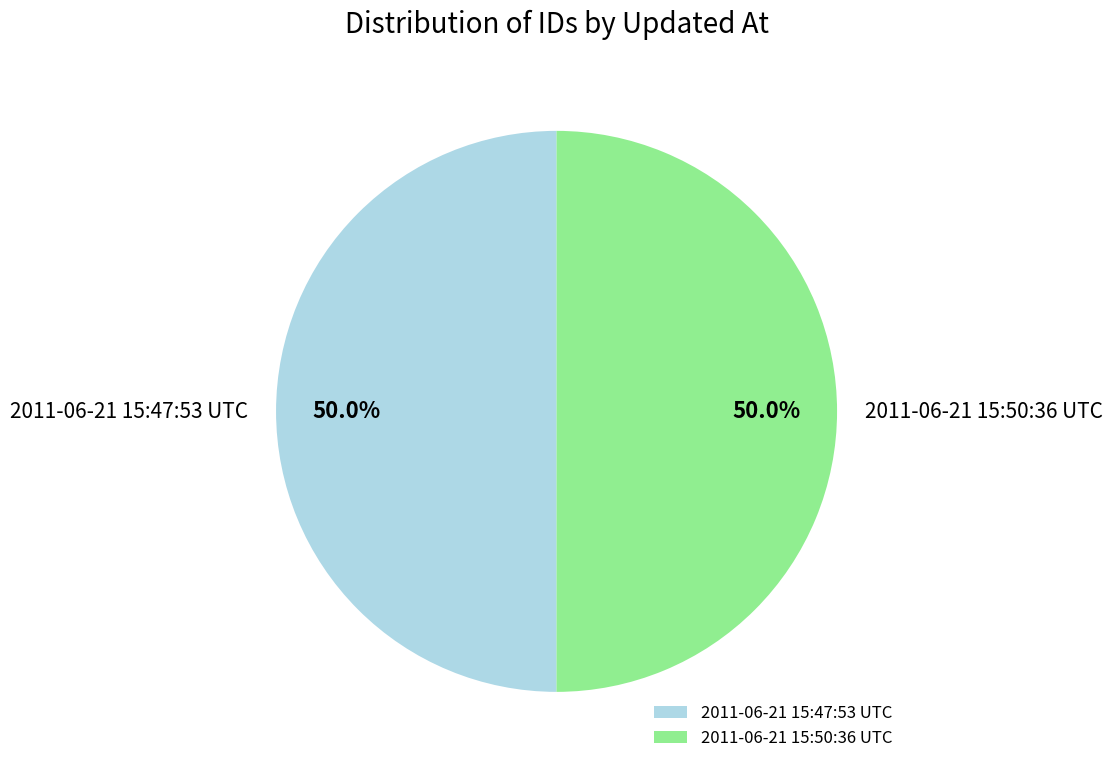

What is the ratio of the value at 2011-06-21 15:50:36 UTC to the value at 2011-06-21 15:47:53 UTC?

1.0